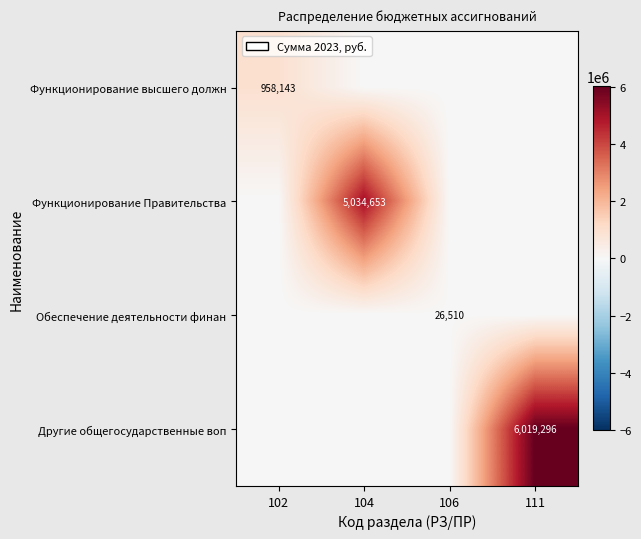

The Другие общегосударственные воп series shows 6019296 at 111. True or false?

True